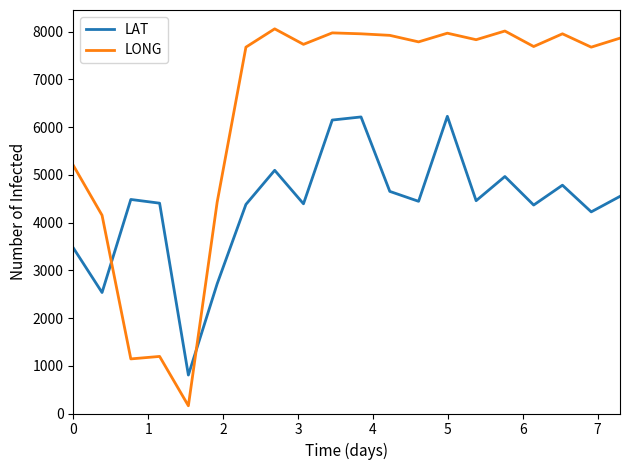

Does the chart display data point markers on the line(s)?

No